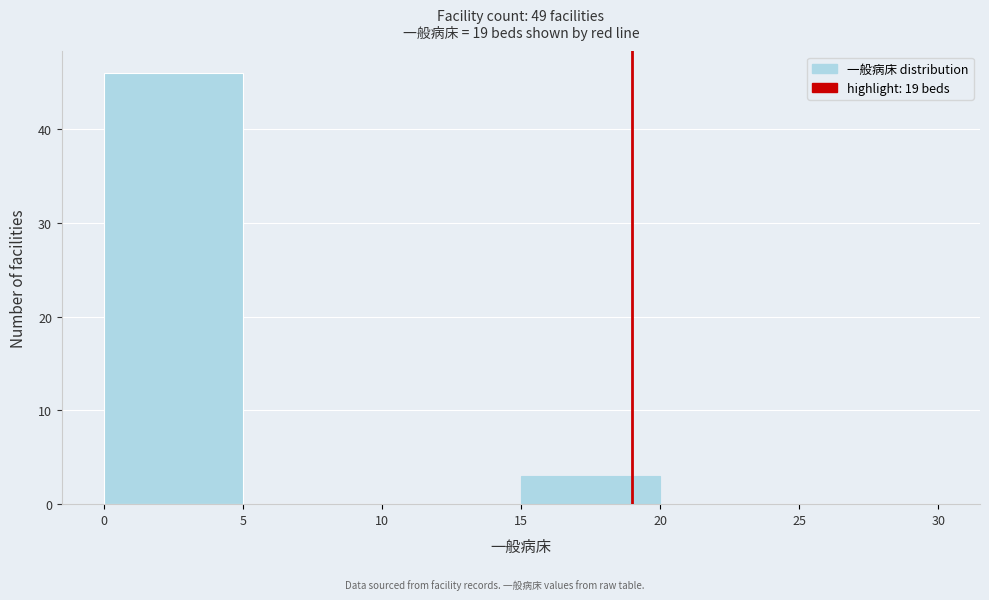

Over which range of the x-axis is the bar tallest?

0 to 5